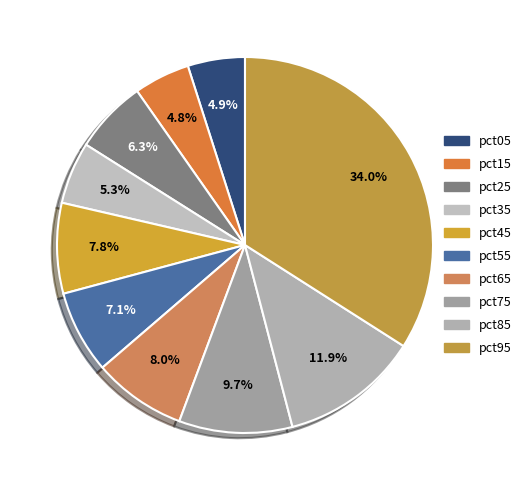

Do pct15 and pct35 together represent more than half of the pie?

No